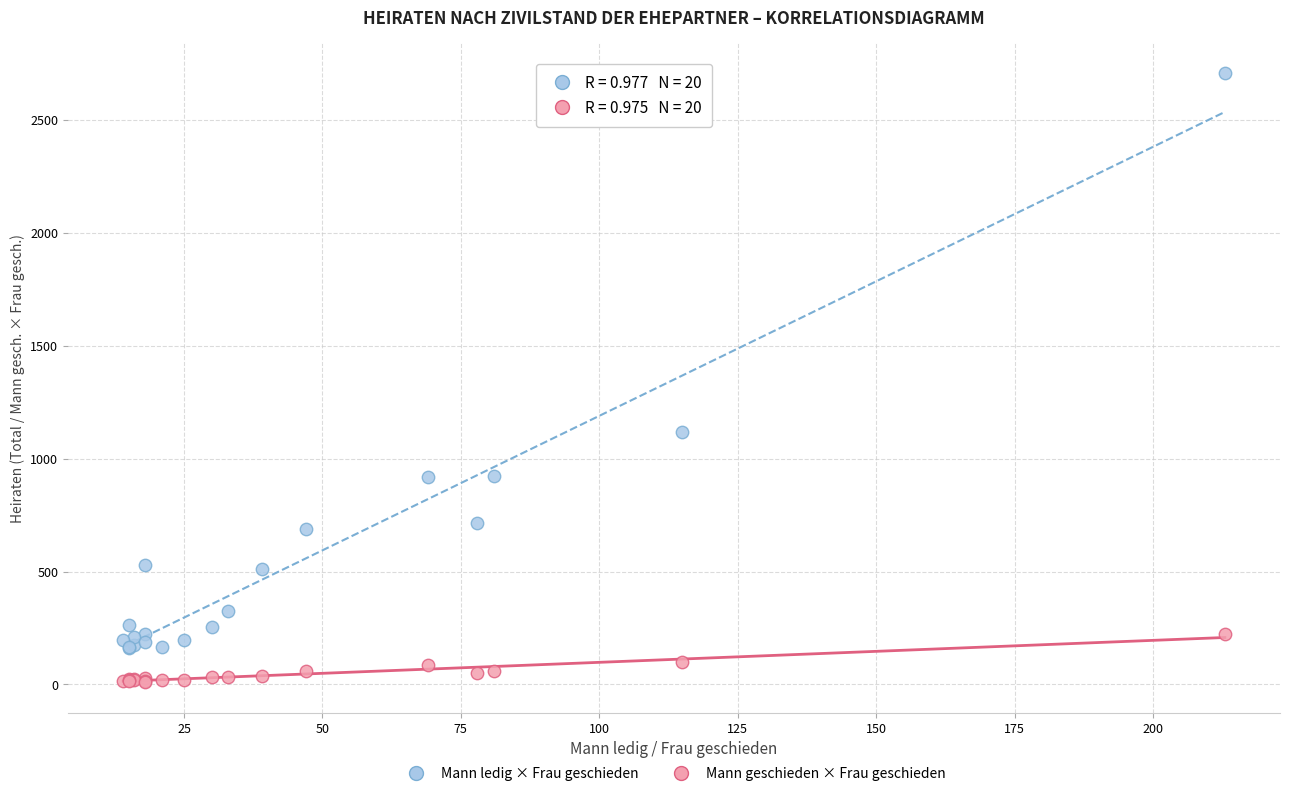

Which series has the largest Y range (max minus min)?

Mann ledig × Frau geschieden